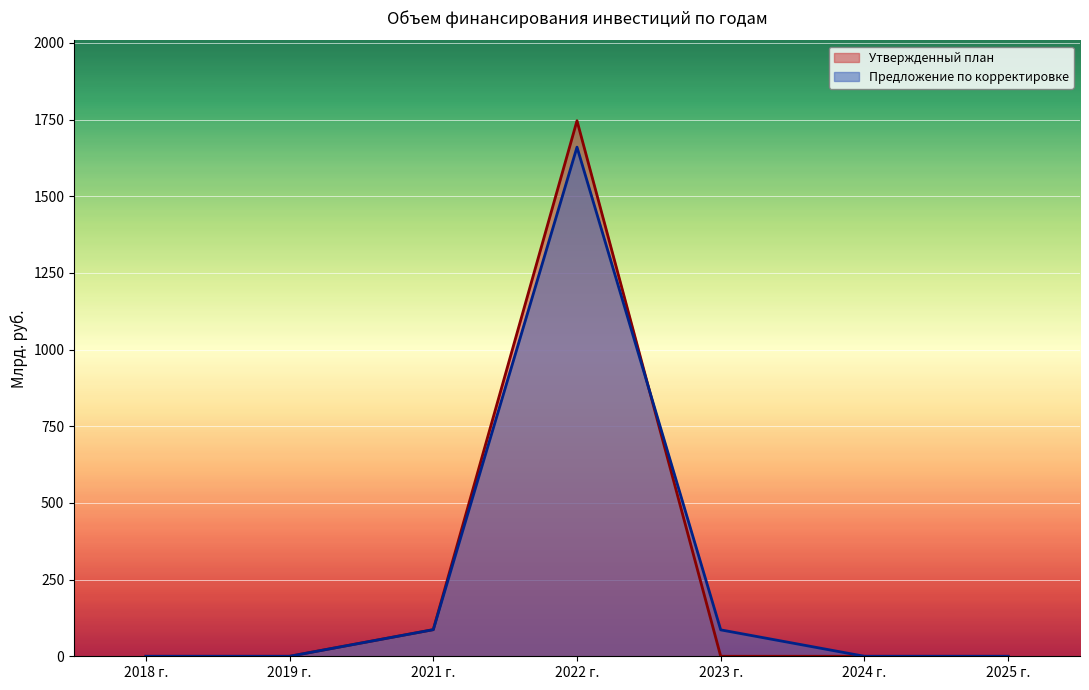

Is it true that Утвержденный план equals 0.0 at 2023 г.?

True